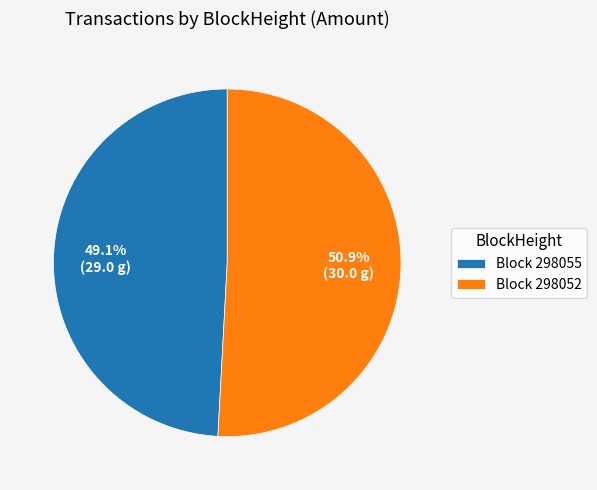

To the nearest percent, what is the difference between the largest and smallest slice percentages?

2%